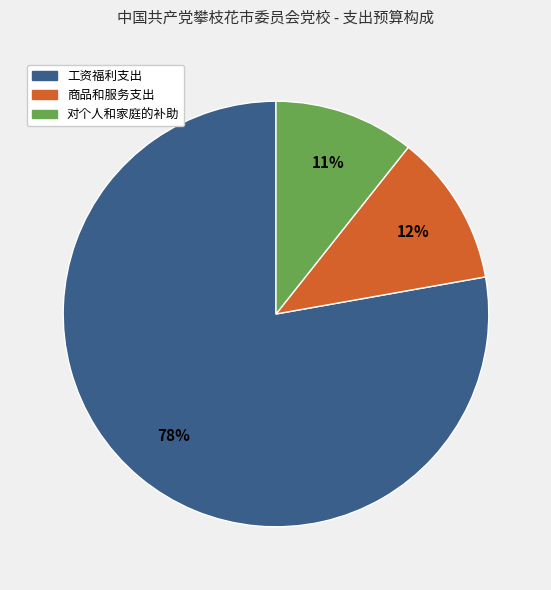

Which slice represents more than half of the pie?

工资福利支出